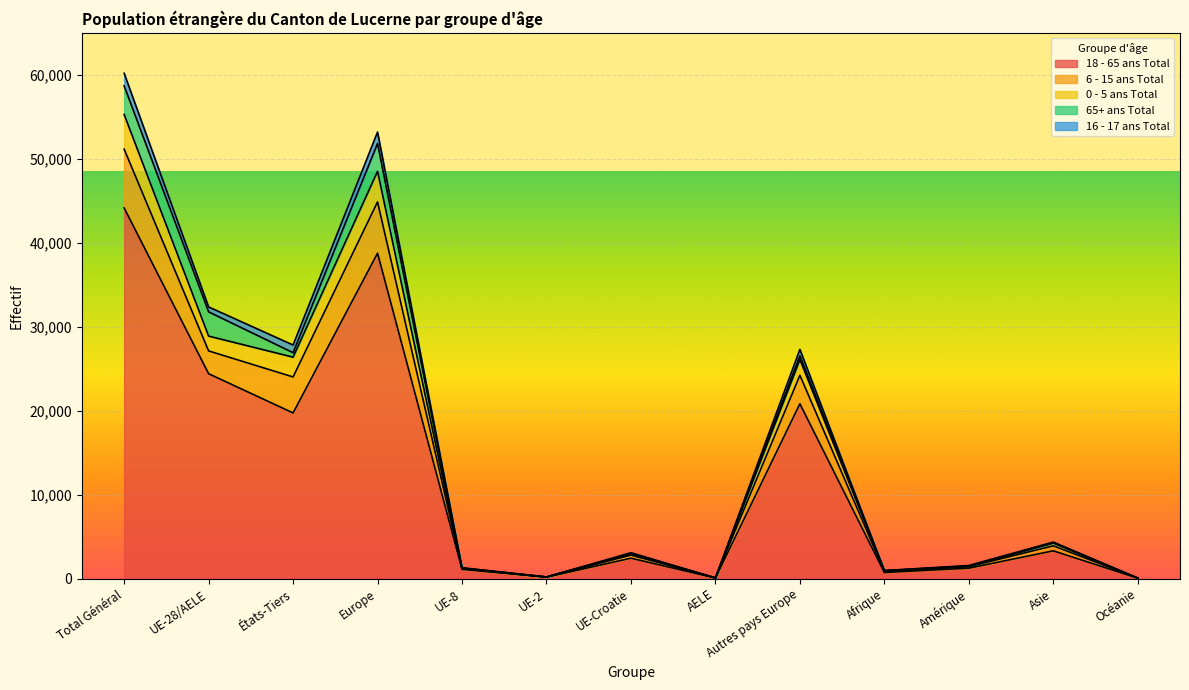

The 0 - 5 ans Total series shows 71846 at Europe. True or false?

False